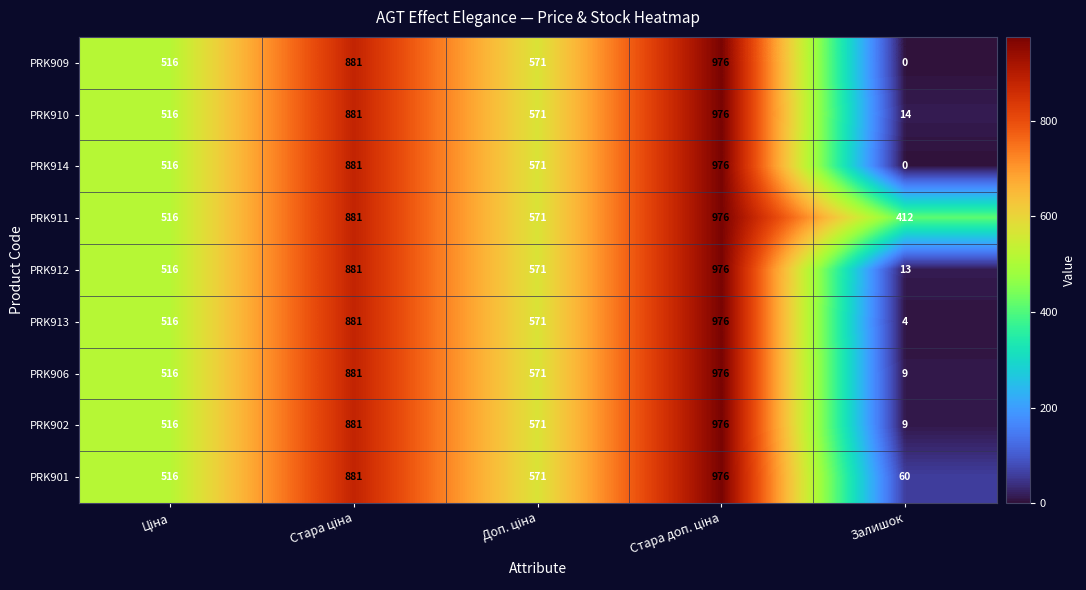

Which label corresponds to the smallest value in the chart?

Залишок